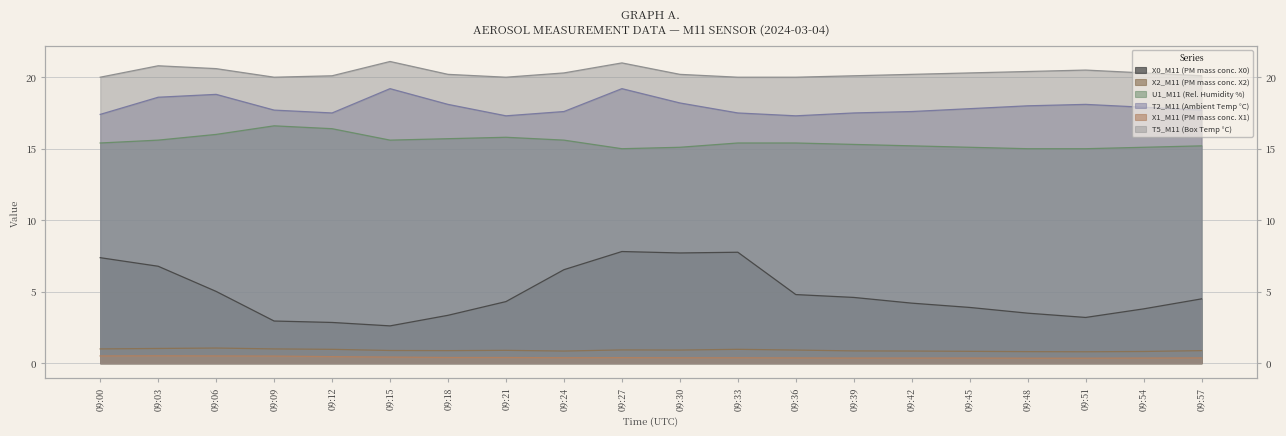

Which category has the lowest value across all series?

09:48